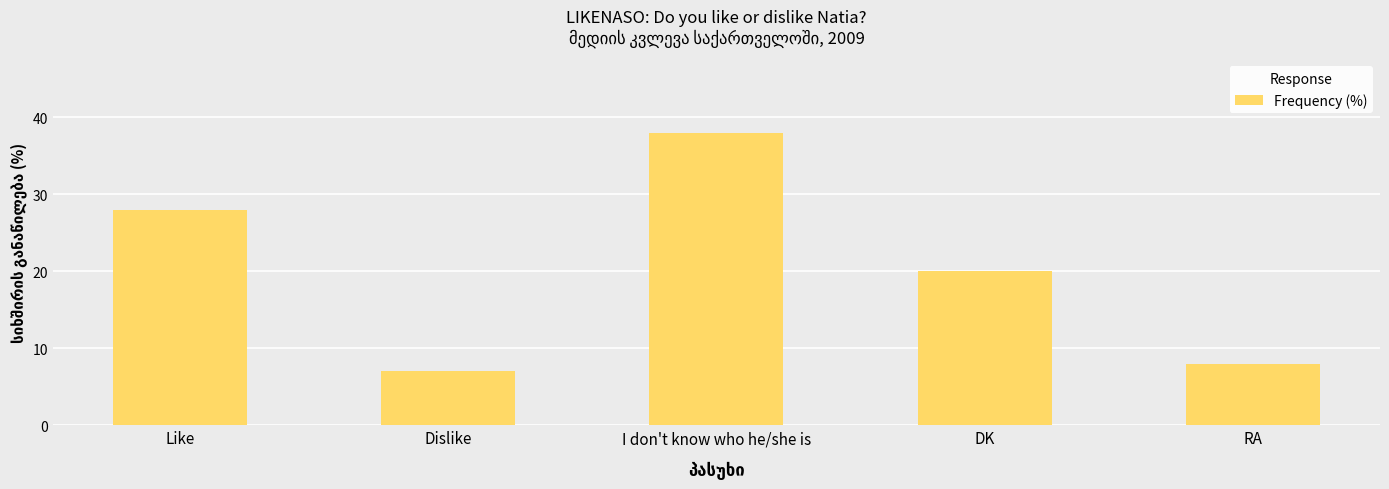

What is the value of the 5th bar from the left?

8